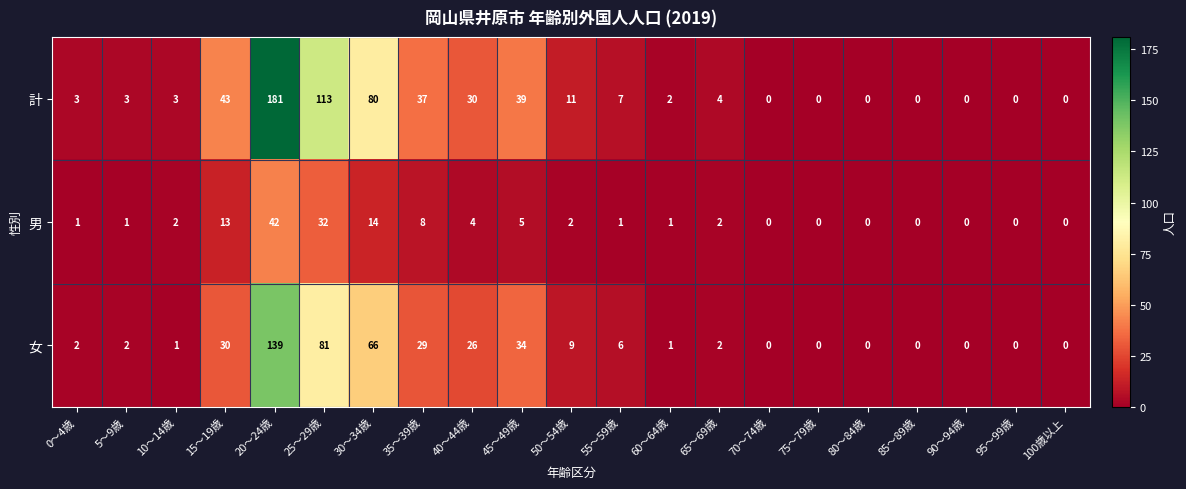

What is the sum of the 計 values at 60～64歳 and 10～14歳?

5